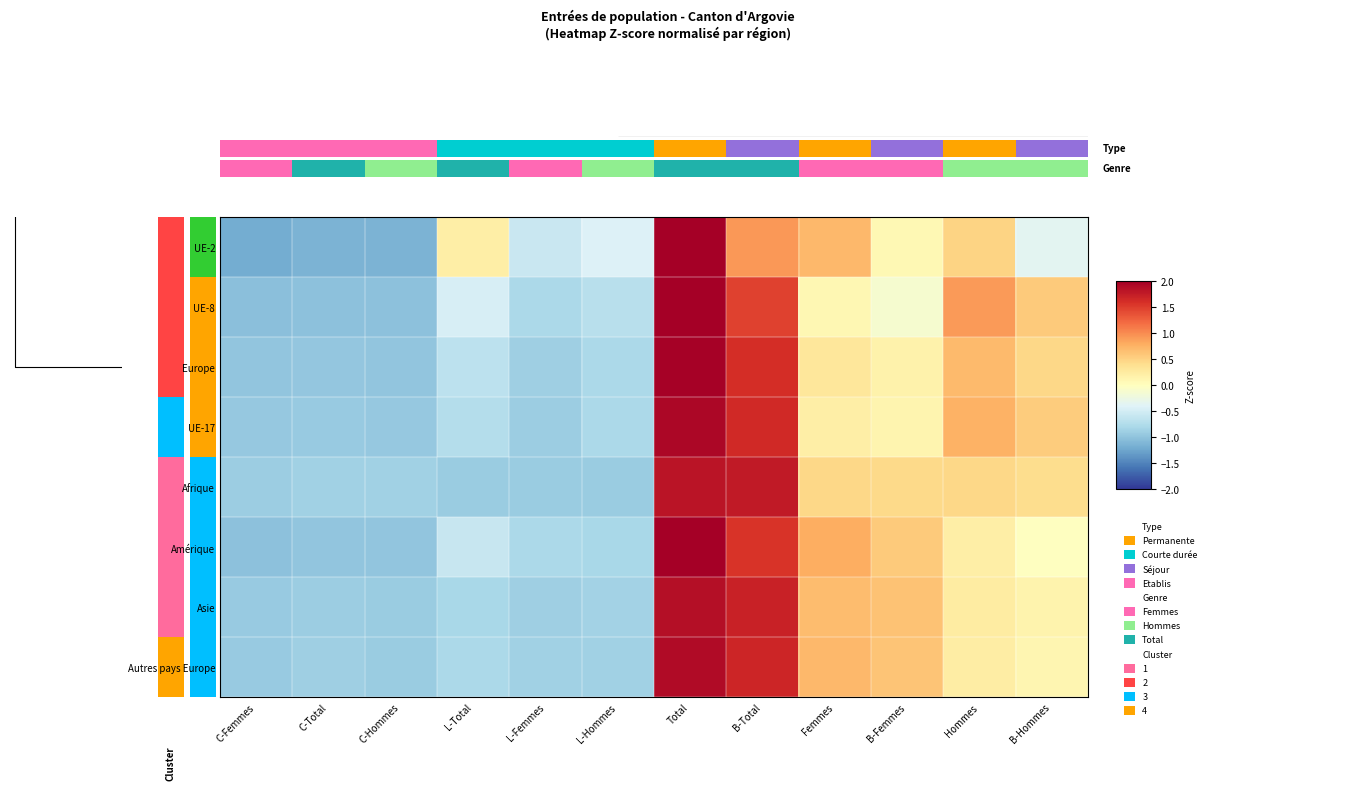

How many distinct data groups are displayed?

8